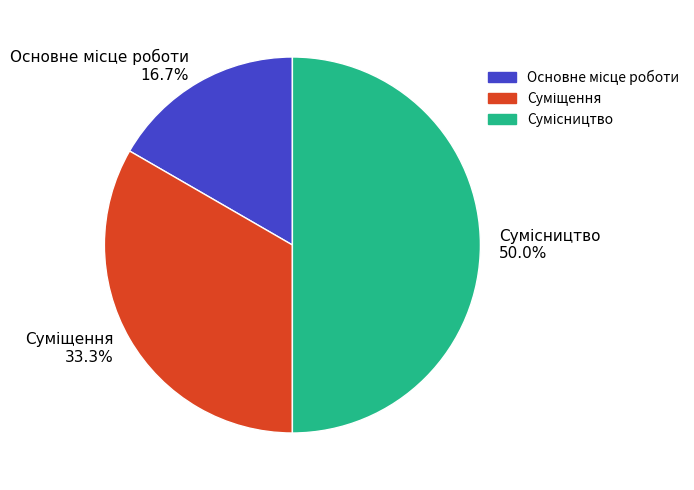

How many segments does this pie chart have?

3